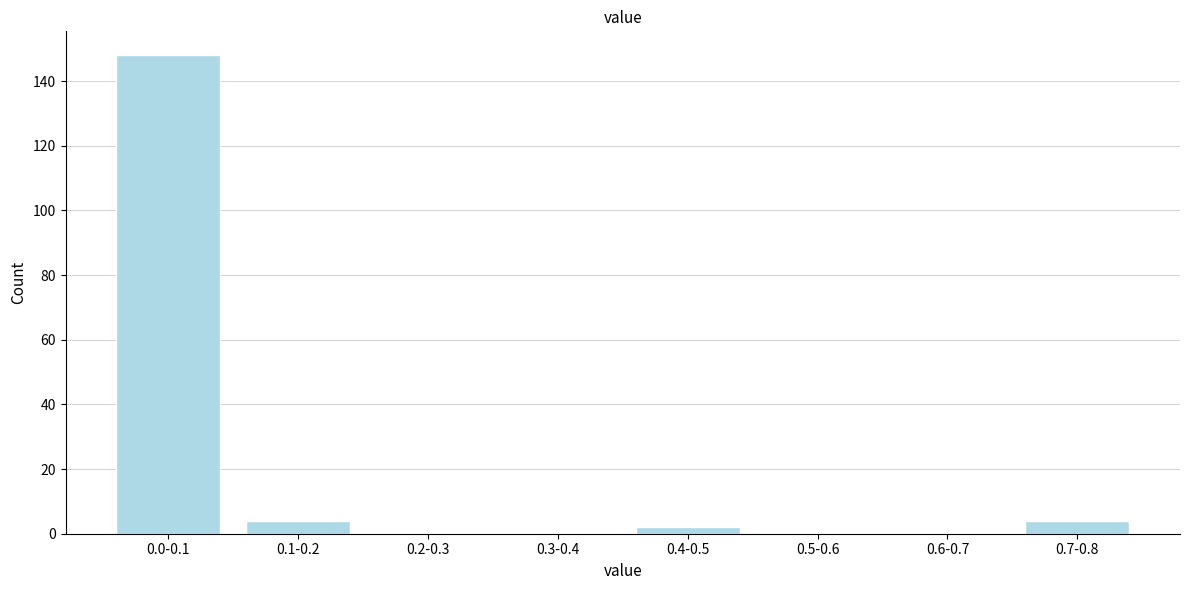

Reading left to right, extract all data points from this chart.

0.0-0.1=148	0.1-0.2=4	0.2-0.3=0	0.3-0.4=0	0.4-0.5=2	0.5-0.6=0	0.6-0.7=0	0.7-0.8=4